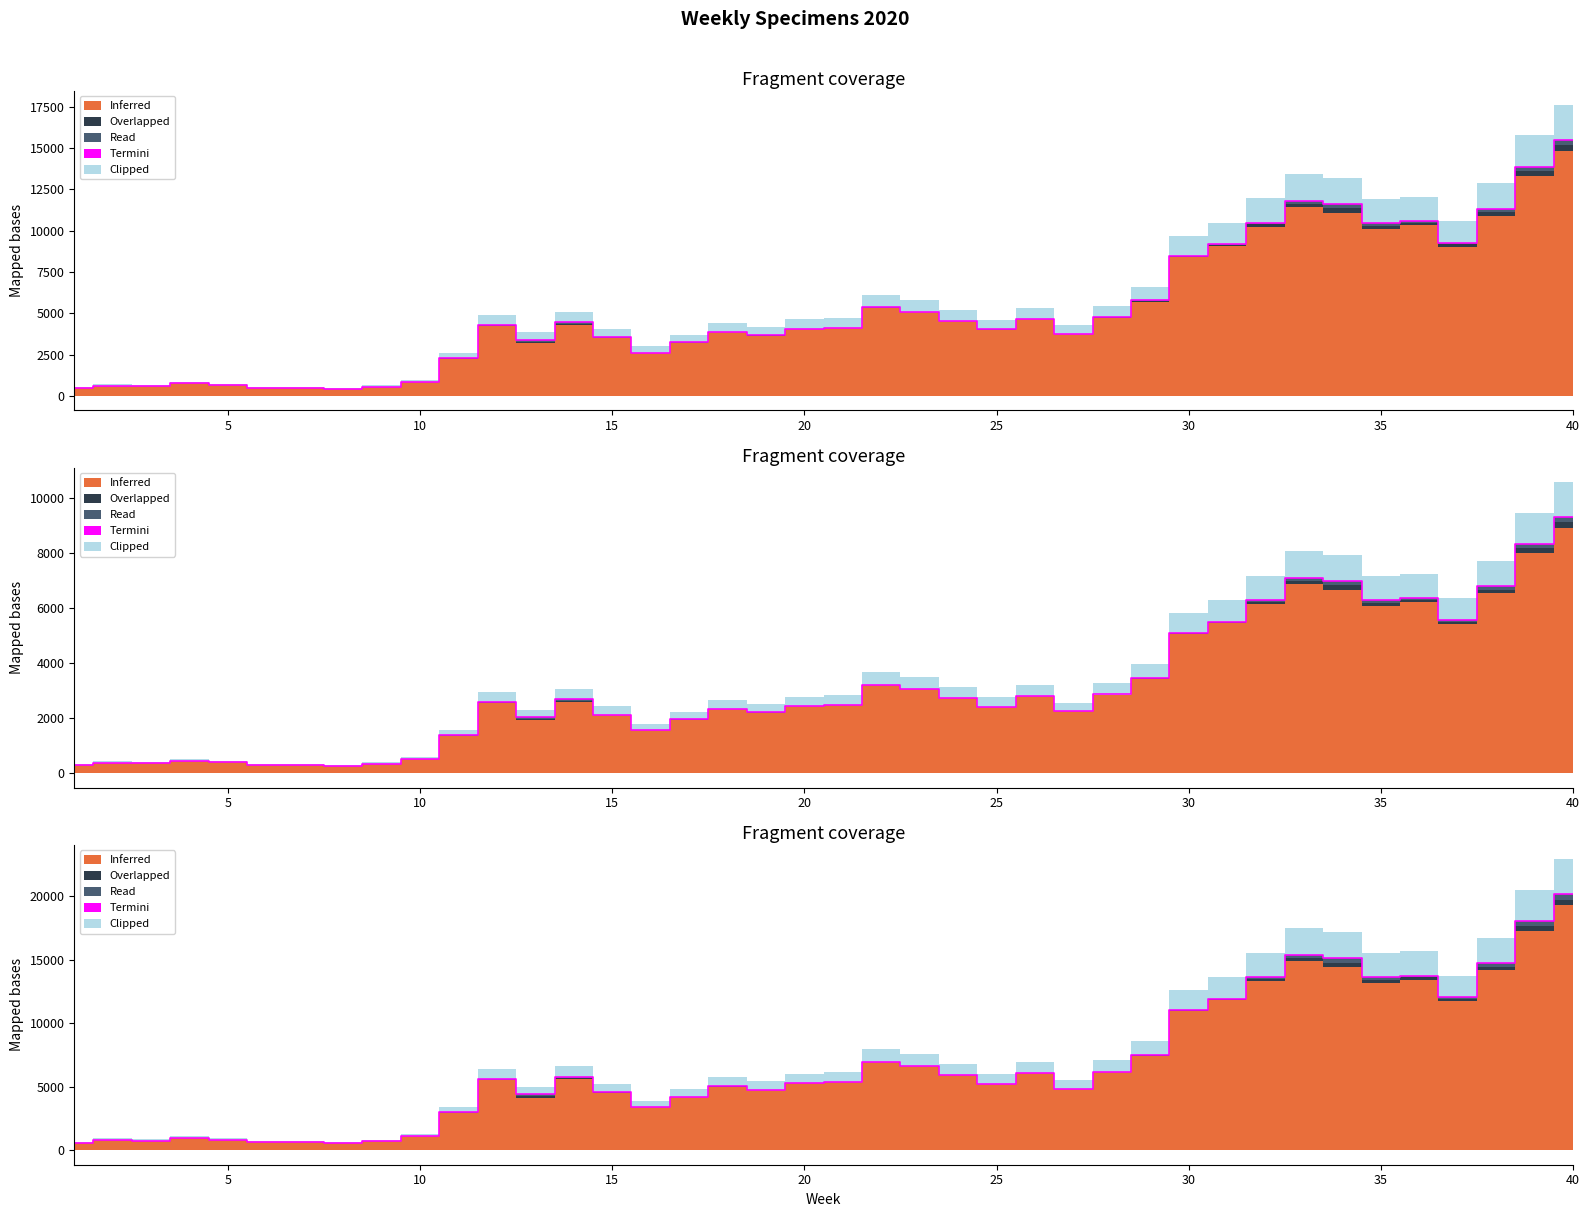

How many data points does each series have?

40